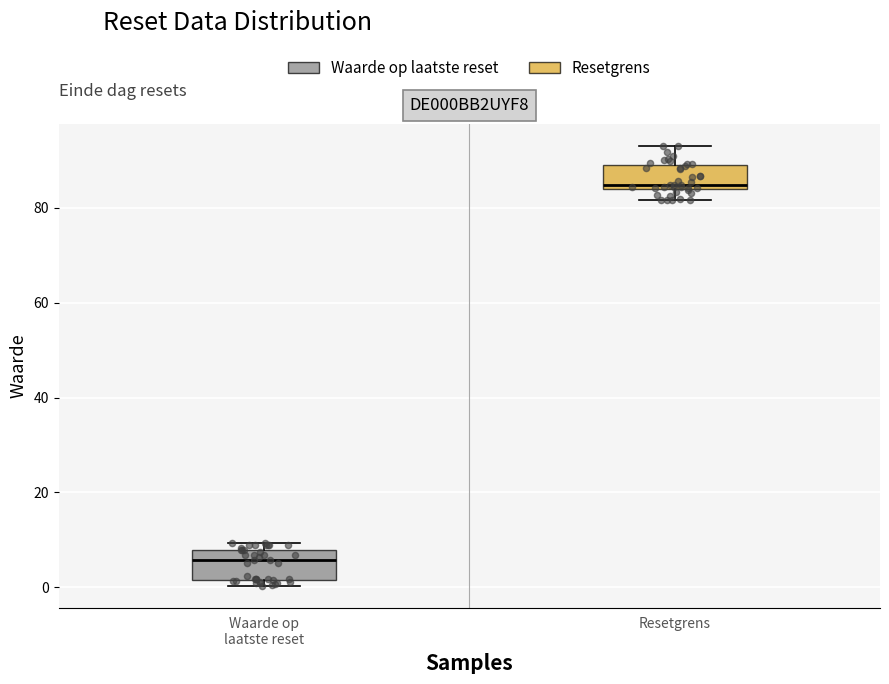

Where does the median line of the box for Waarde op laatste reset sit on the y-axis? The values are not printed on the chart, so give them approximately, as read against the axis.

6